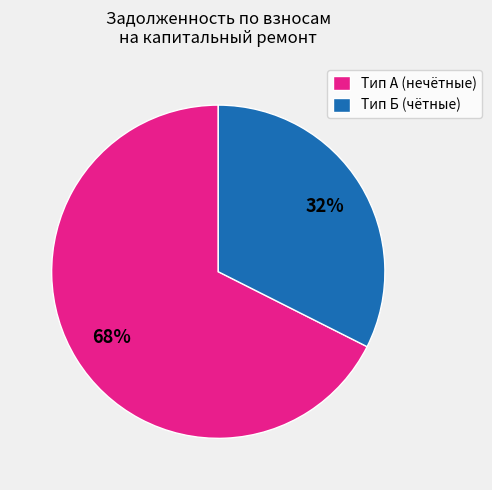

How many segments does this pie chart have?

2